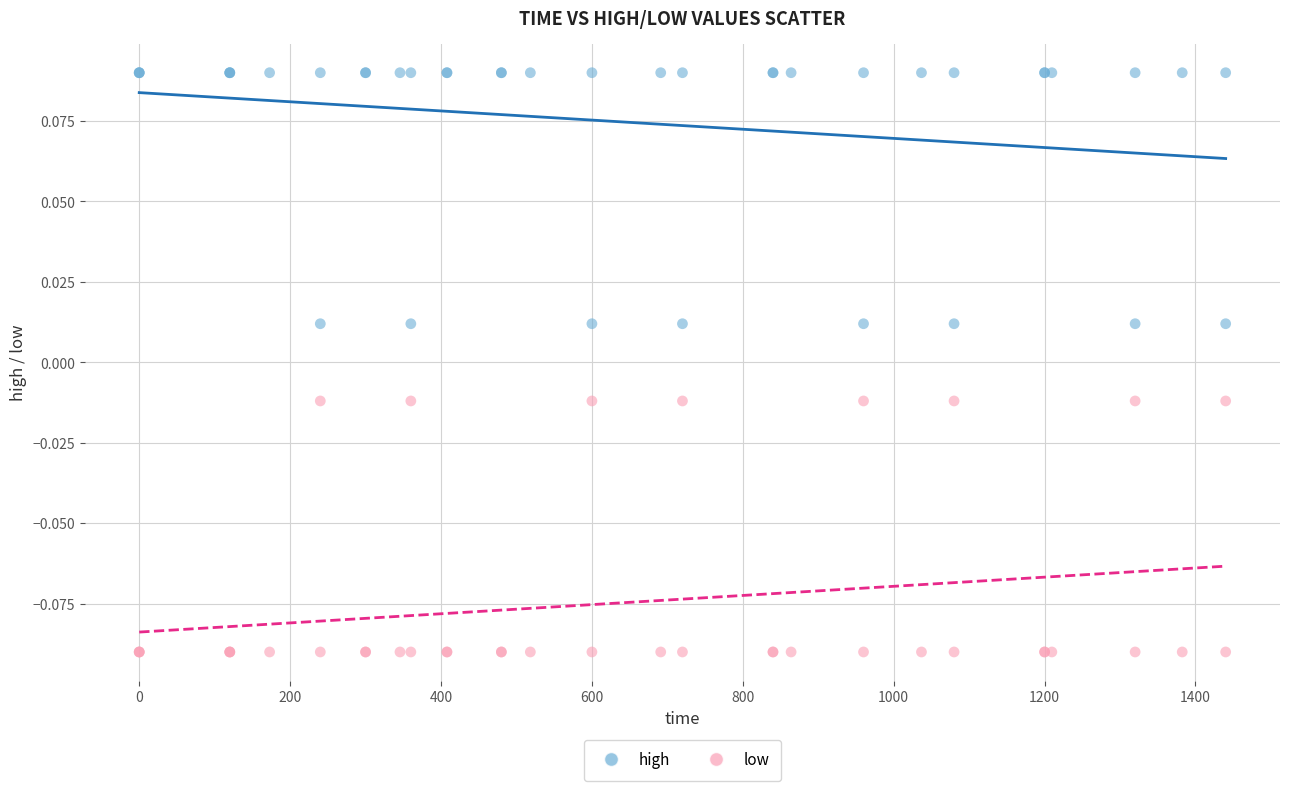

What is the X range (max minus min) for the scatter plot?

1440.0